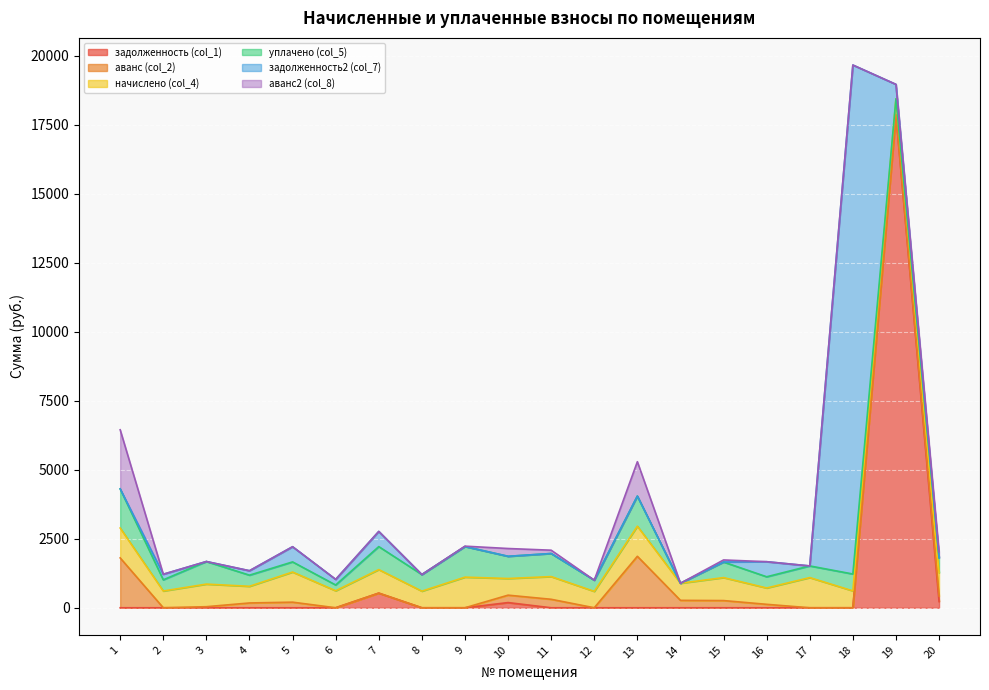

At which category is the sum across all series the highest?

18